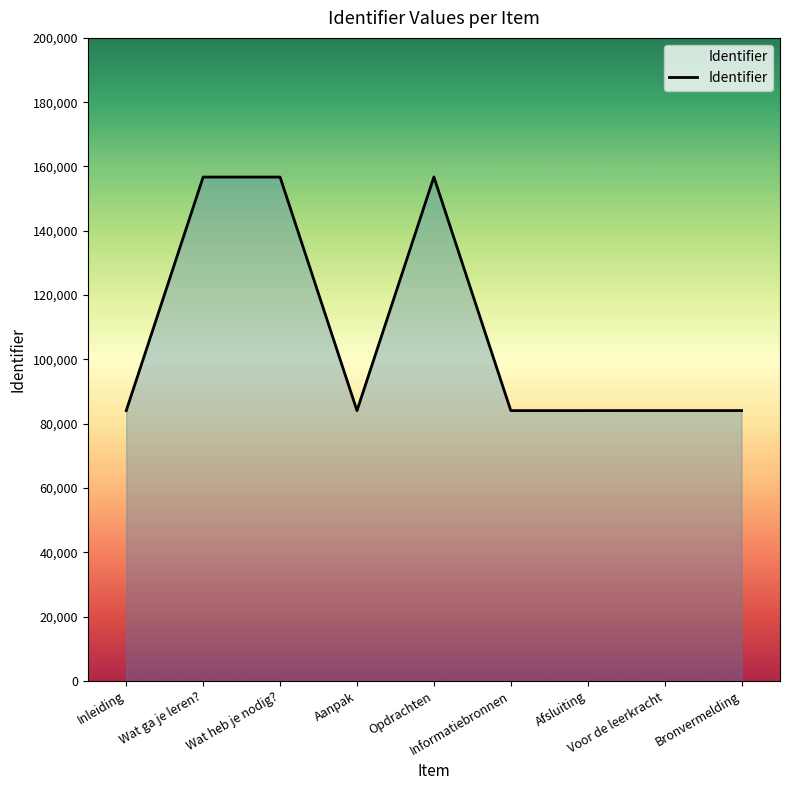

What is the smallest value displayed?

84061